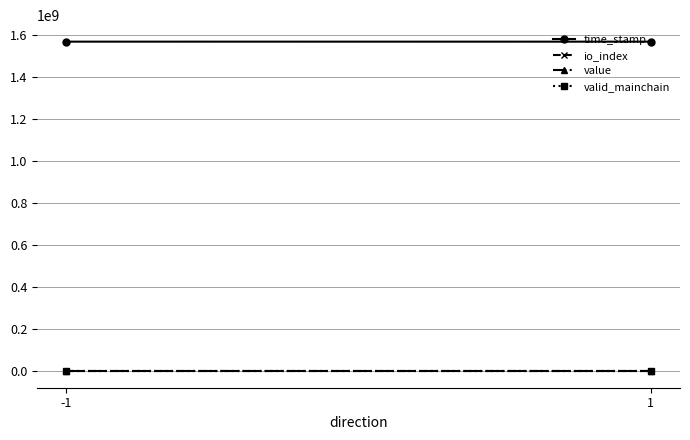

Reading left to right, what are all the values shown in this chart?

time_stamp: 1568882308.0	1568795625.0
io_index: 1.0	3.0
value: 121.4	121.4
valid_mainchain: 1.0	1.0